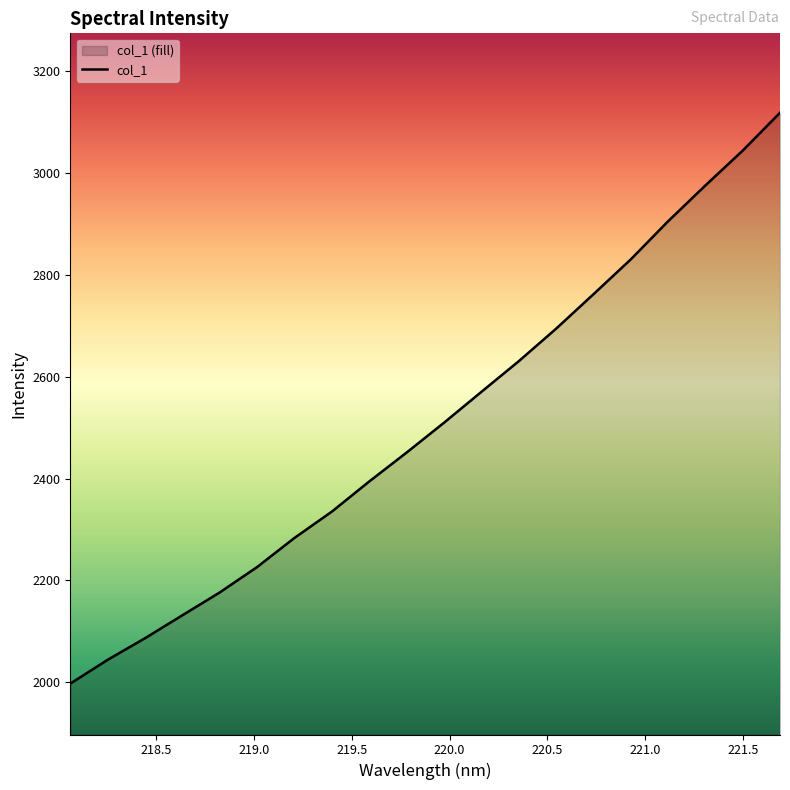

What is the smallest value displayed?

1997.2